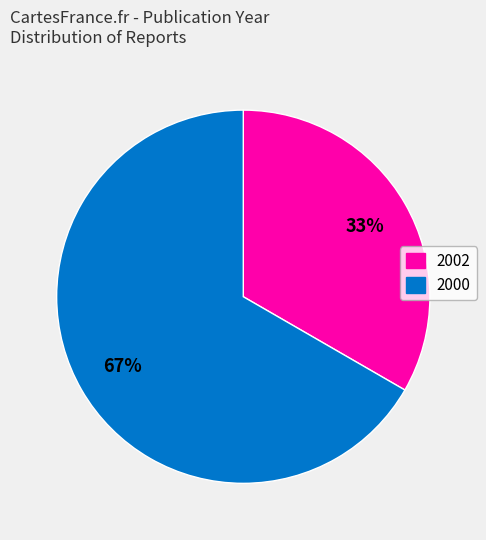

Is there a majority slice in this chart?

Yes